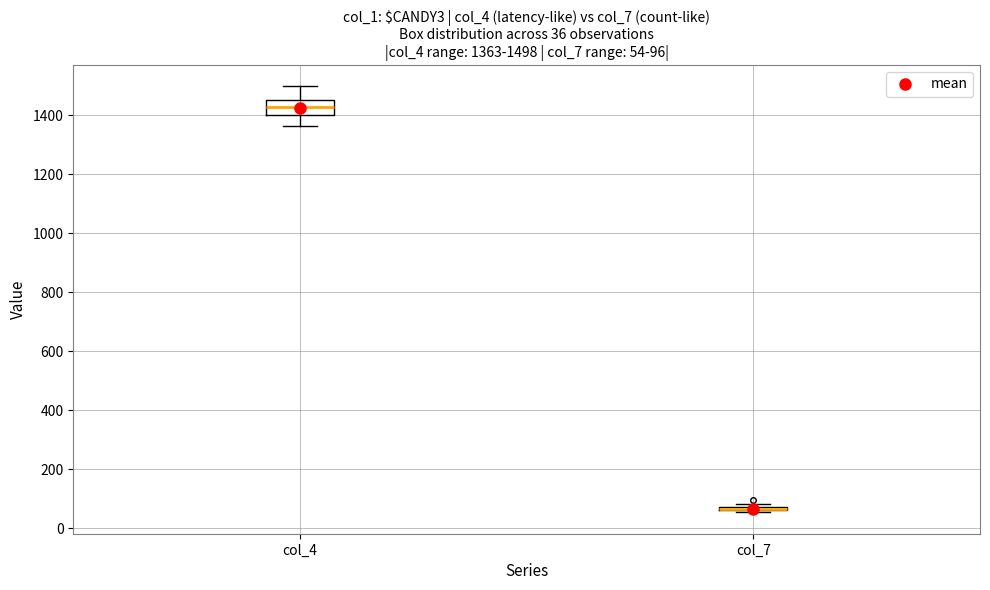

Which box is the tallest, from its lower edge to its upper edge?

col_4